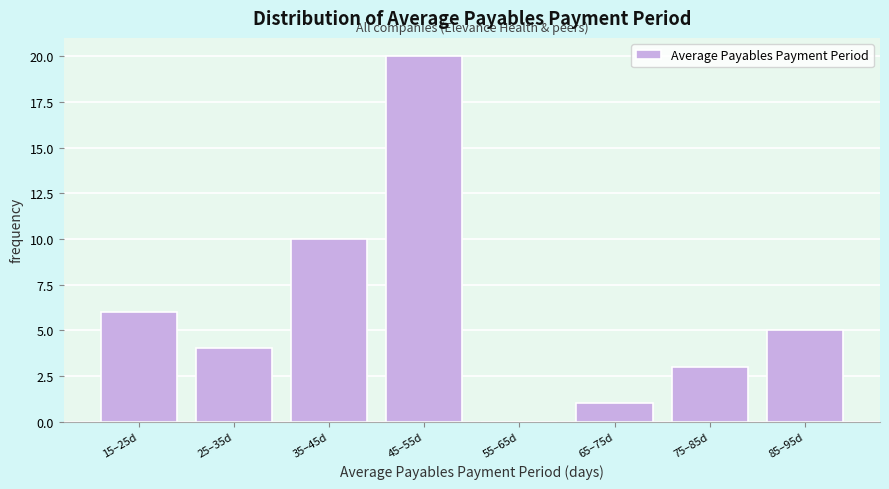

Reading left to right, what are all the values shown in this chart?

15–25d=6	25–35d=4	35–45d=10	45–55d=20	55–65d=0	65–75d=1	75–85d=3	85–95d=5